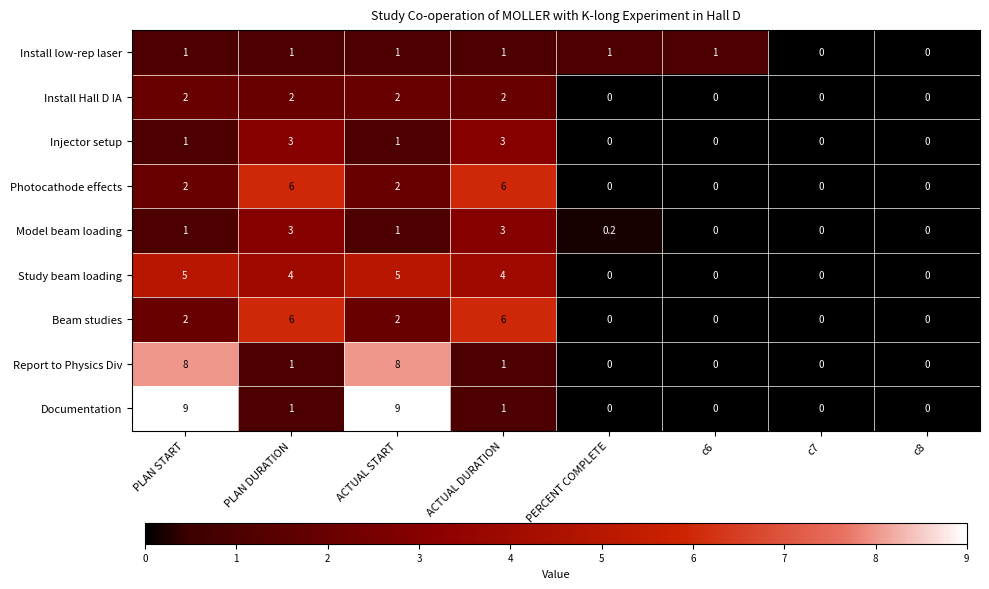

Is the value of Injector setup at PERCENT COMPLETE greater than the value of Beam studies at ACTUAL START?

No